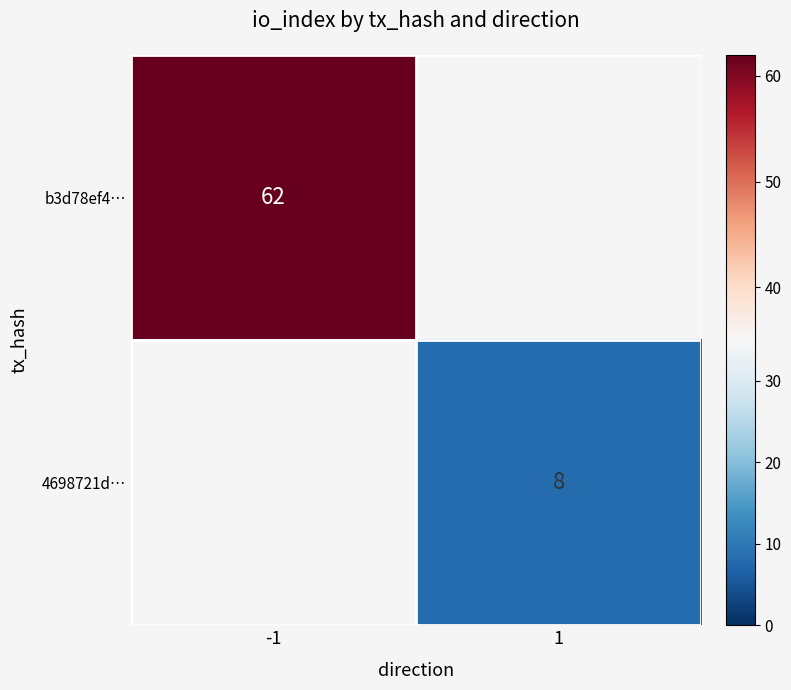

True or false: 4698721d… has a value of 8 at 1.

True